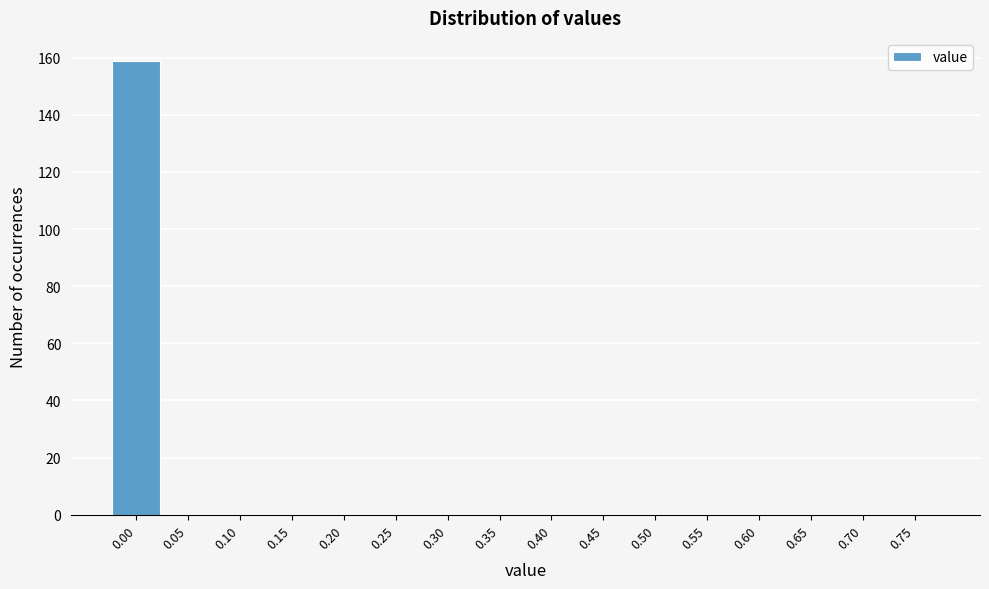

What is the sum of all values?

159